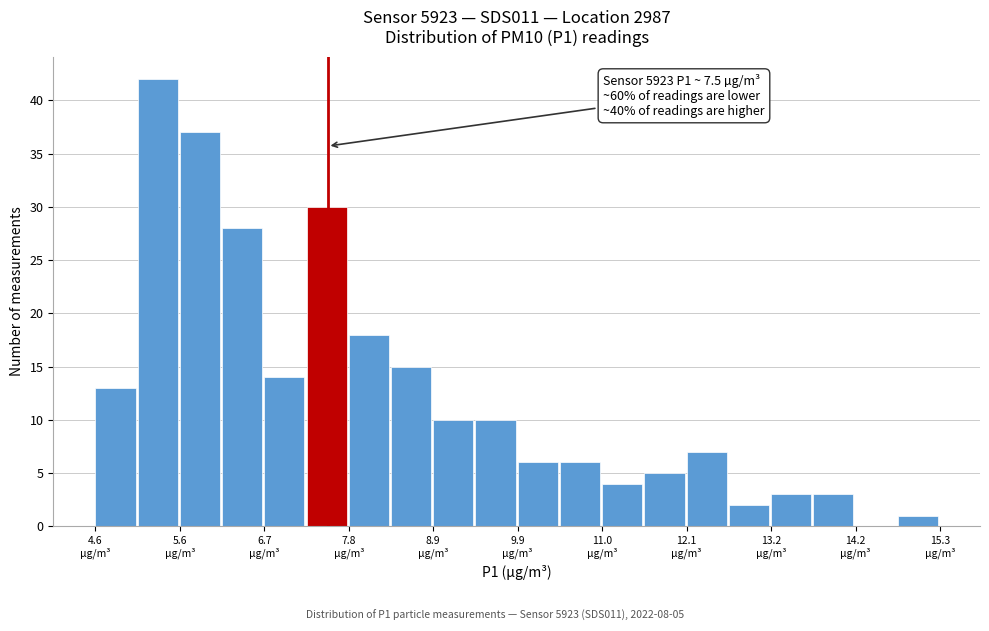

Read against the x-axis, roughly where is the centre of the tallest bar?

5.4